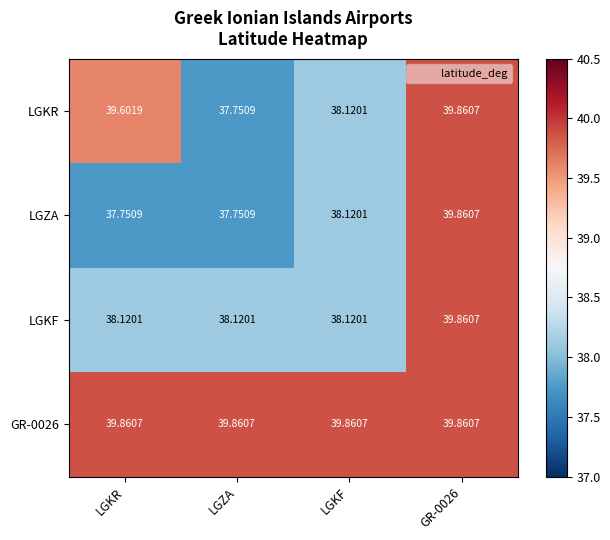

Which series changed the most between LGKR and LGZA?

LGKR